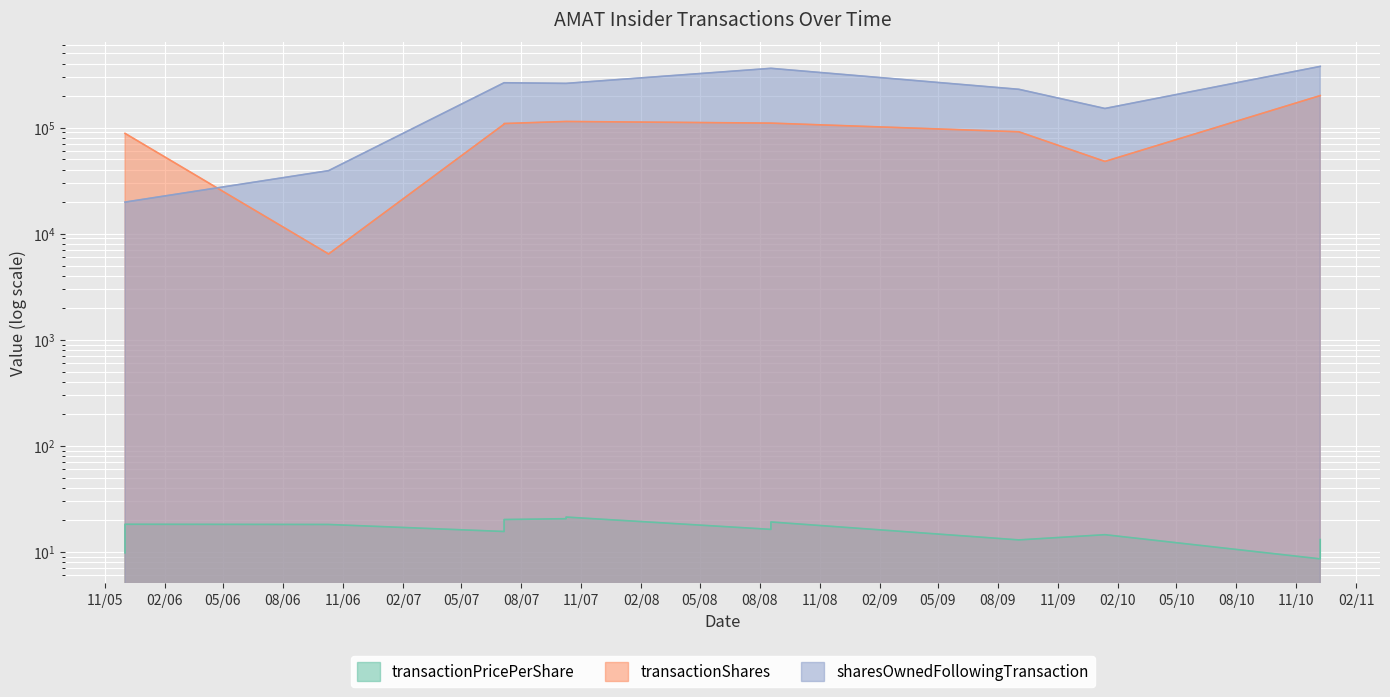

Is it true that transactionPricePerShare equals 19.1 at 2008-08-18?

True